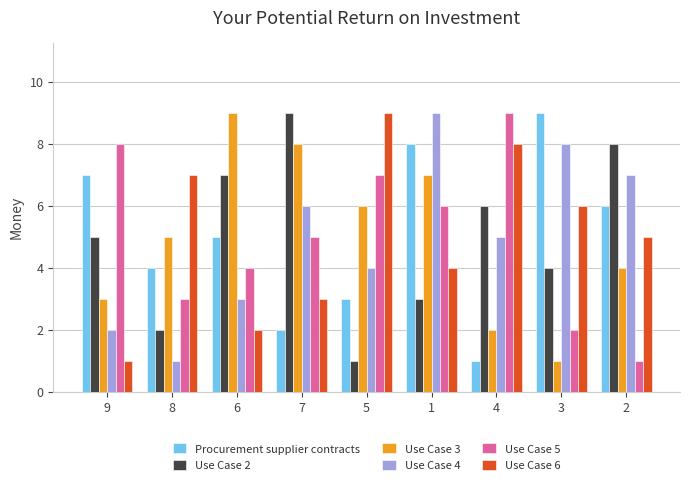

How many values in the Procurement supplier contracts series are below 5?

4